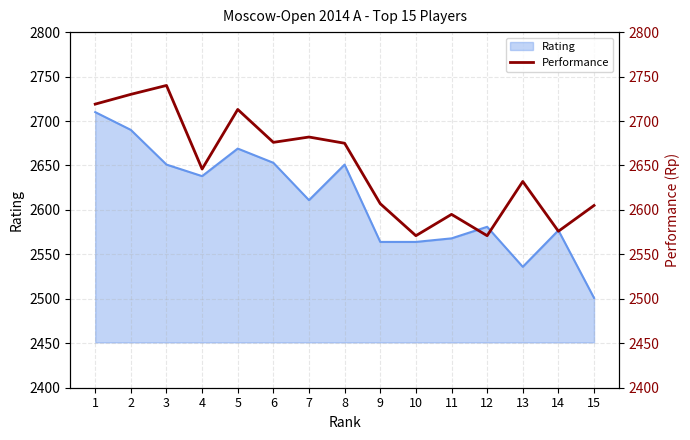

List the labels in order of value, smallest first.

10, 12, 14, 11, 15, 9, 13, 4, 8, 6, 7, 5, 1, 2, 3